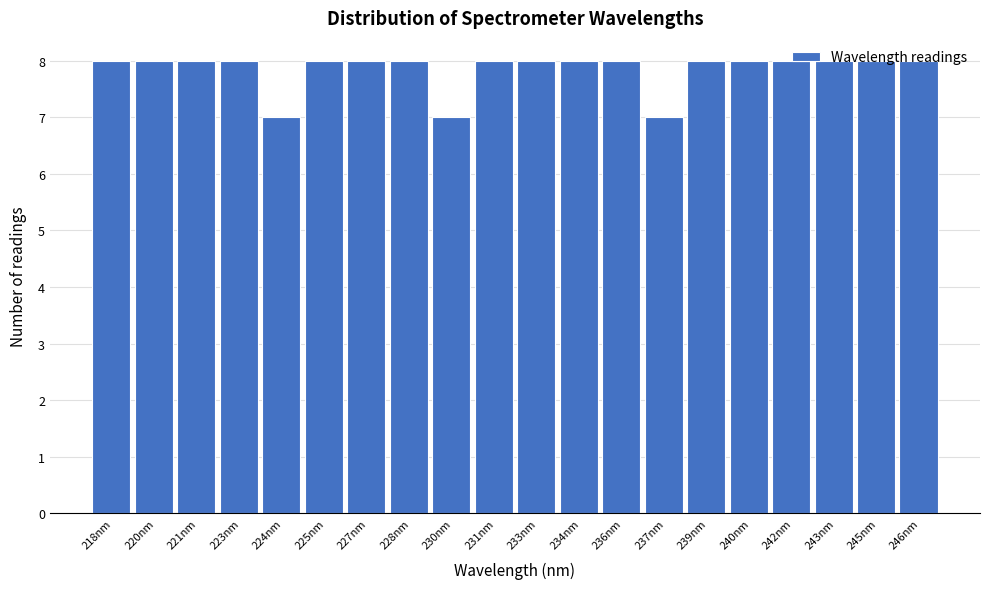

Approximately how many times larger is the value at 233nm compared to 221nm?

1.0